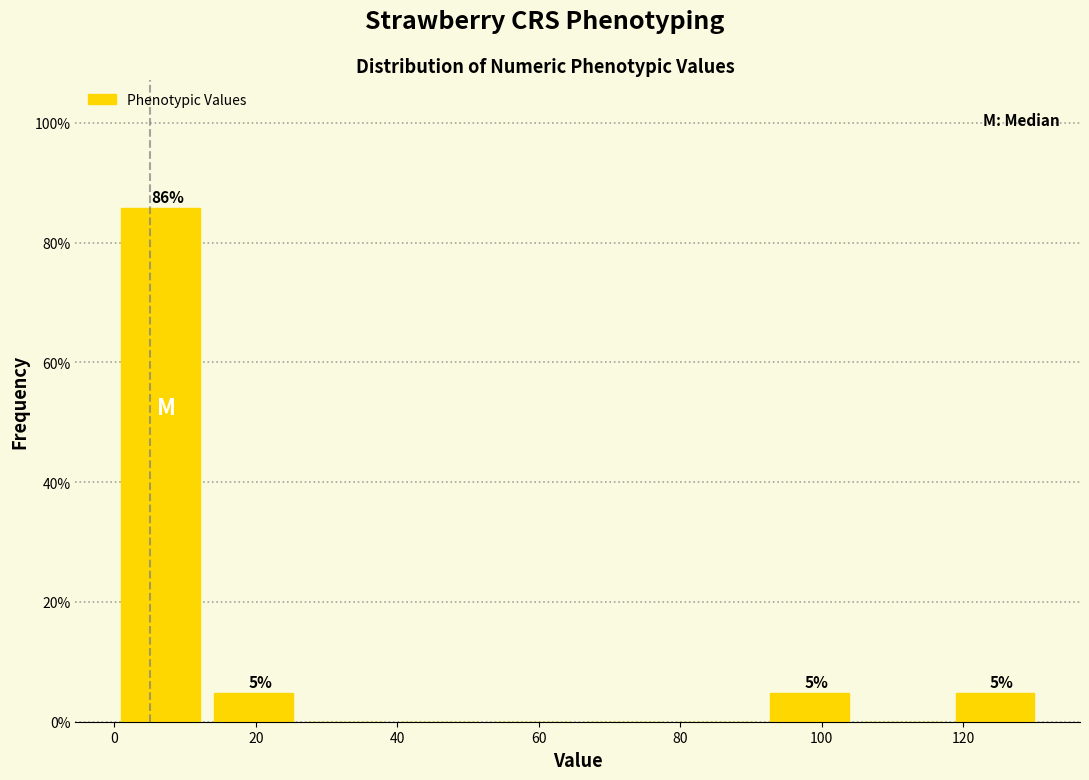

Over which range of the x-axis is the bar tallest?

0 to 14